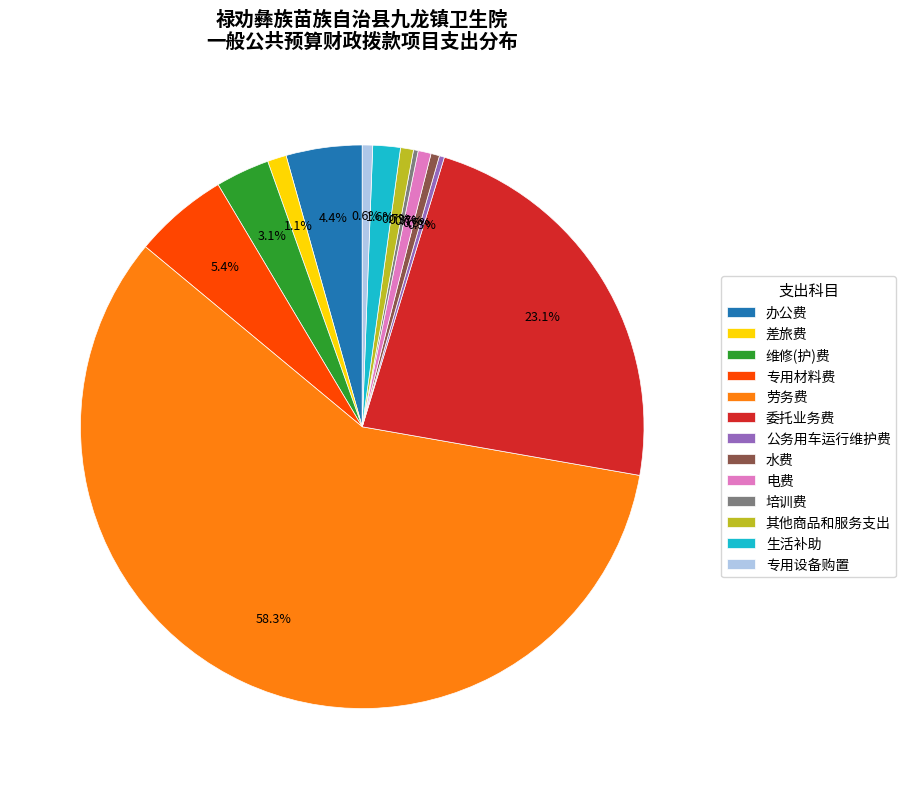

Between 劳务费 and 委托业务费, which is larger?

劳务费